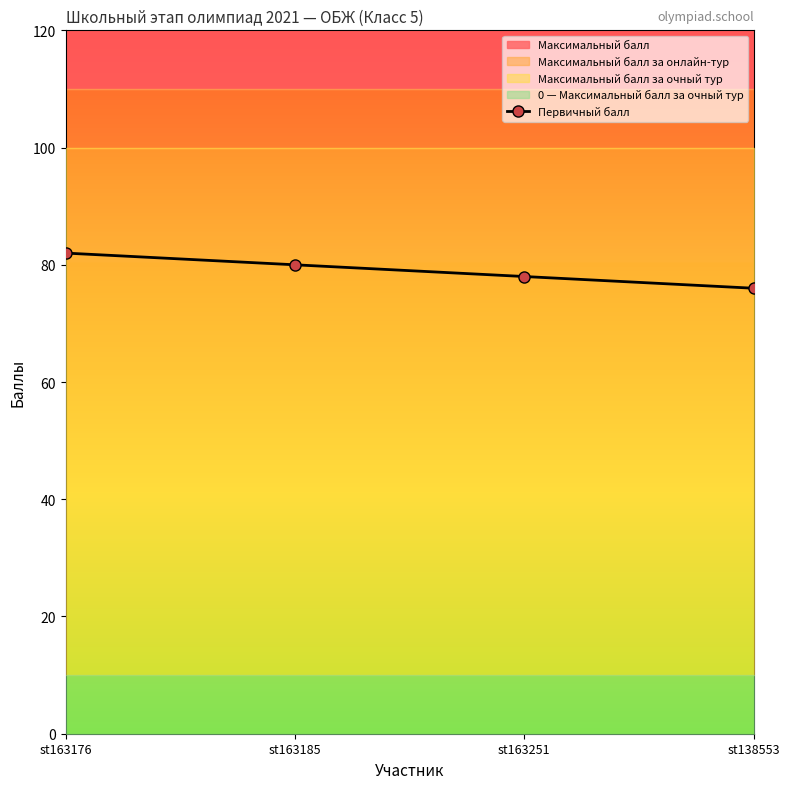

What is the difference between the maximum and minimum values?

6